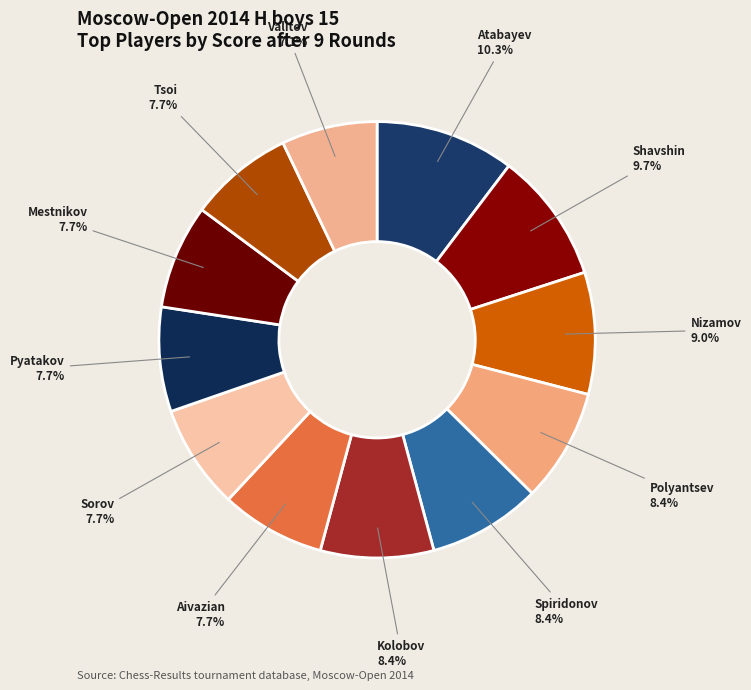

To the nearest percent, what is the difference between the largest and smallest slice percentages?

3%